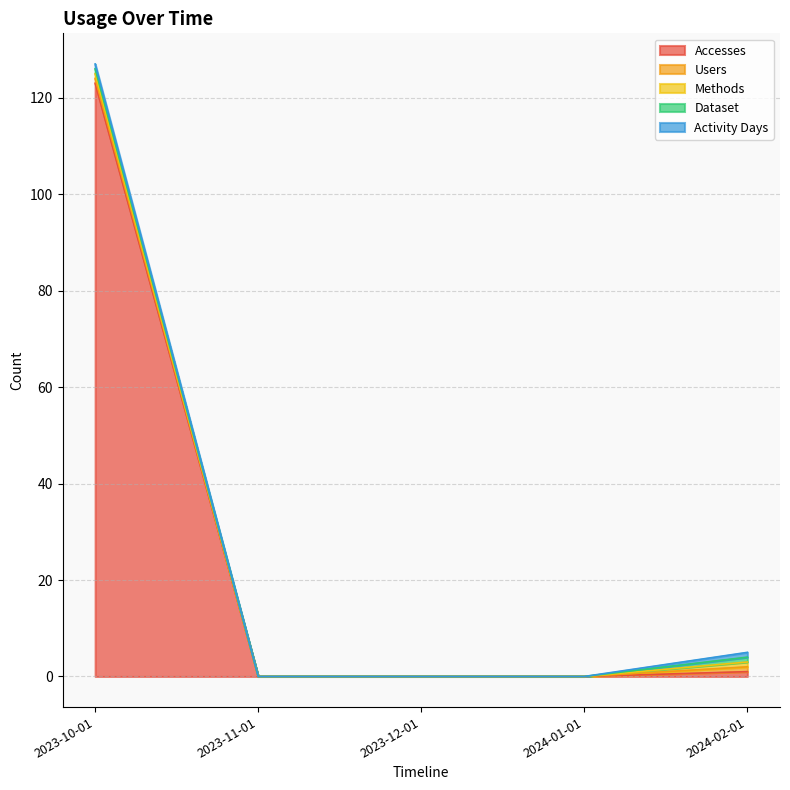

List the labels in order of Users value, smallest first.

2023-11-01, 2023-12-01, 2024-01-01, 2023-10-01, 2024-02-01